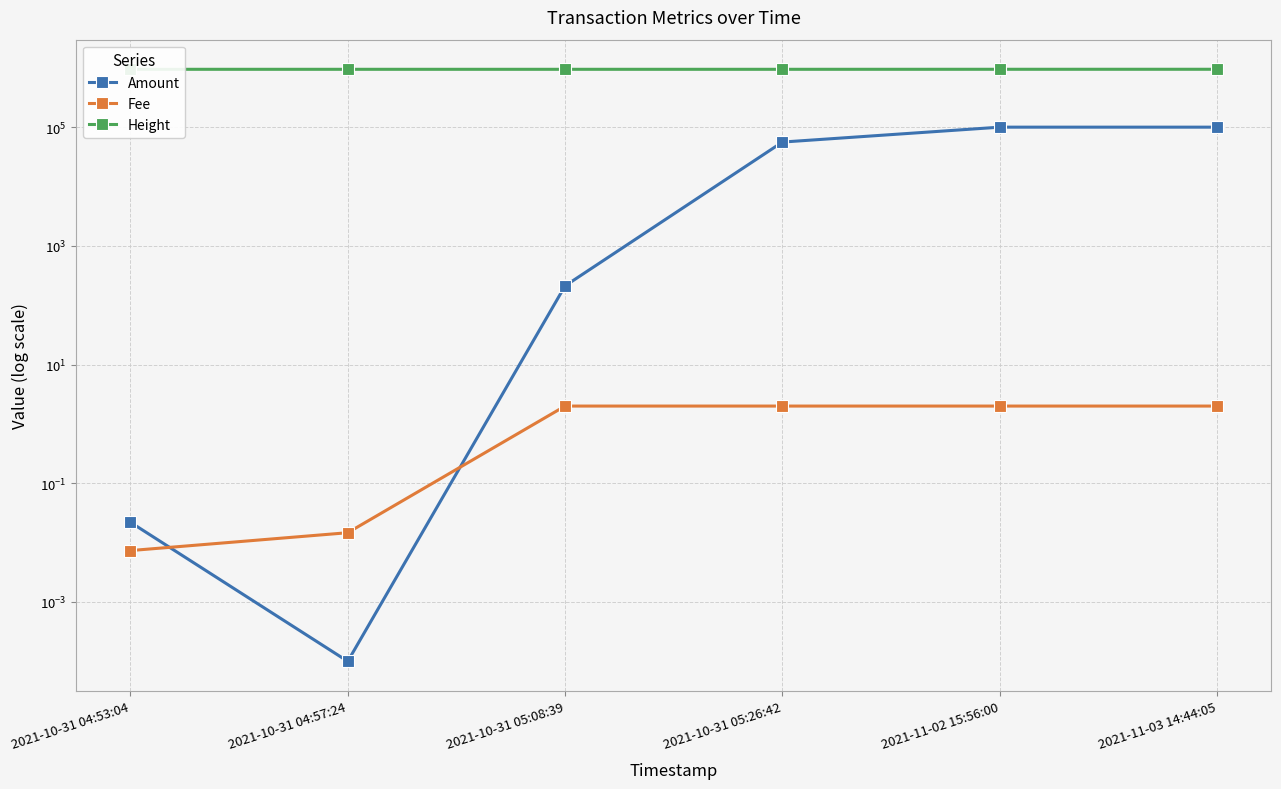

At how many categories does at least one series exceed 647466?

6